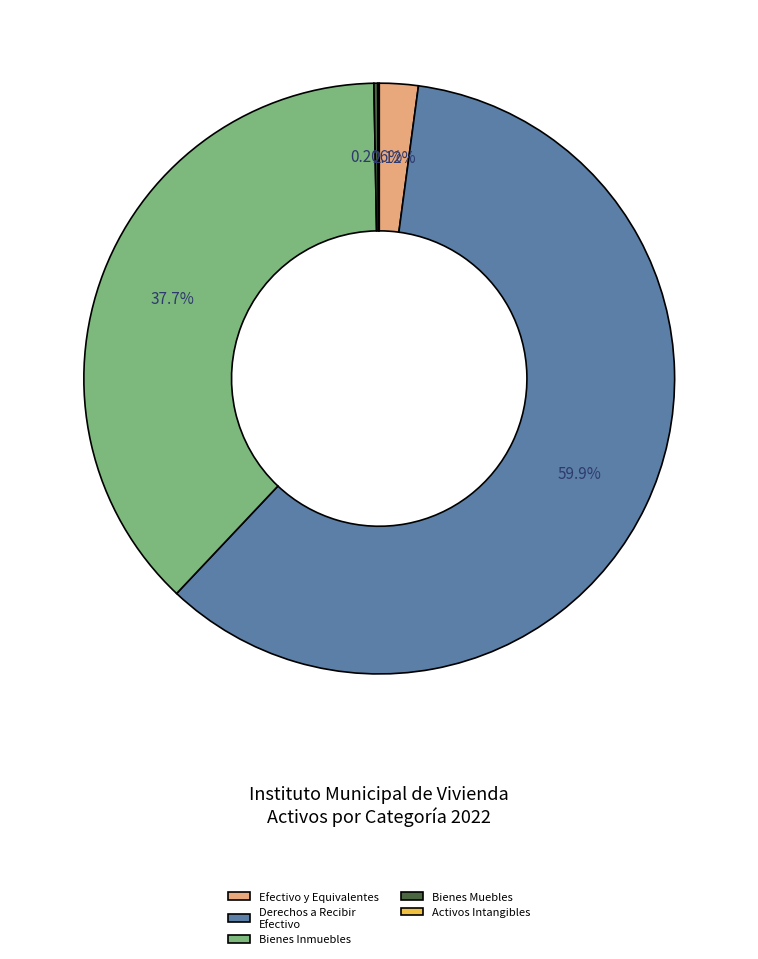

To the nearest percent, what is the average slice percentage?

20%